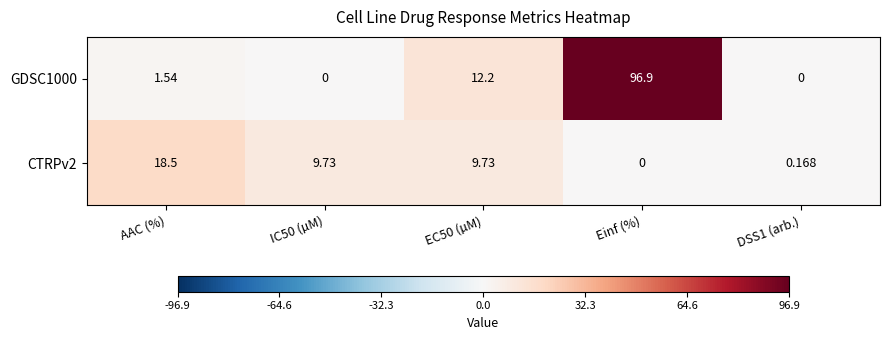

Is the value of CTRPv2 at IC50 (µM) greater than the value of GDSC1000 at EC50 (µM)?

No